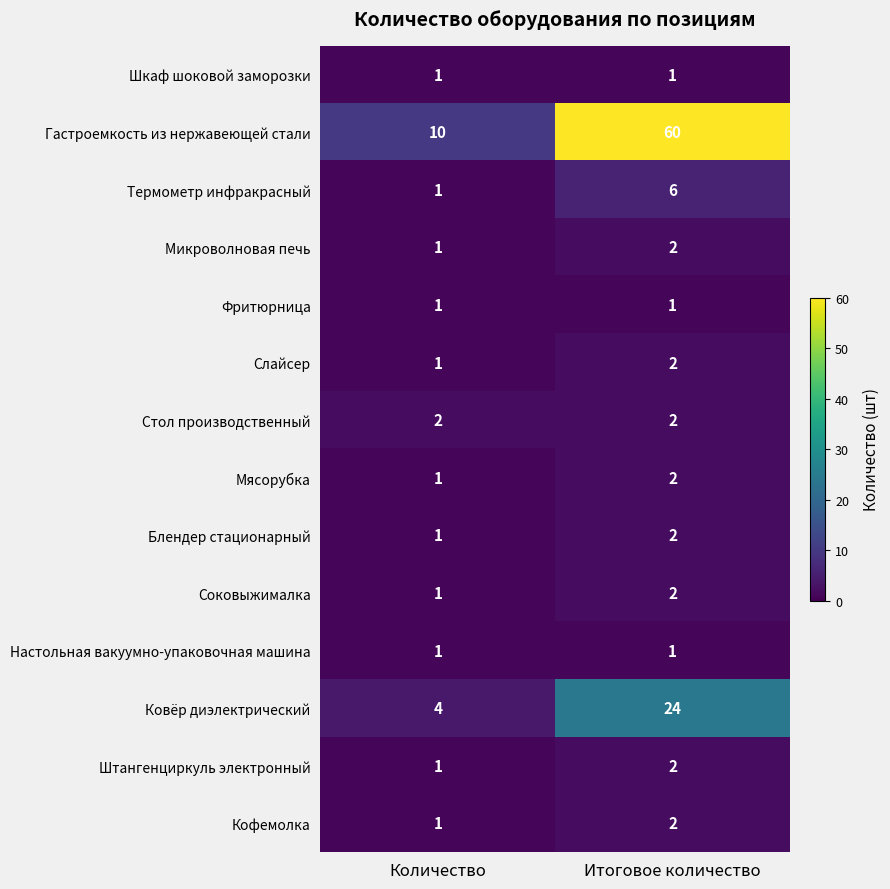

Which series has the widest spread of values?

Гастроемкость из нержавеющей стали